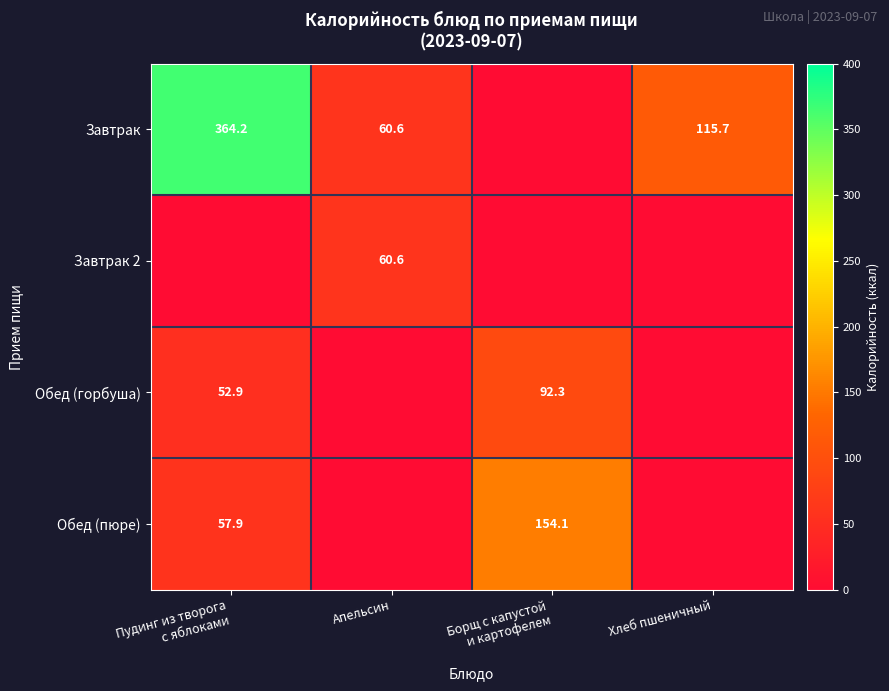

Which label corresponds to the largest value in the chart?

Пудинг из творога
с яблоками